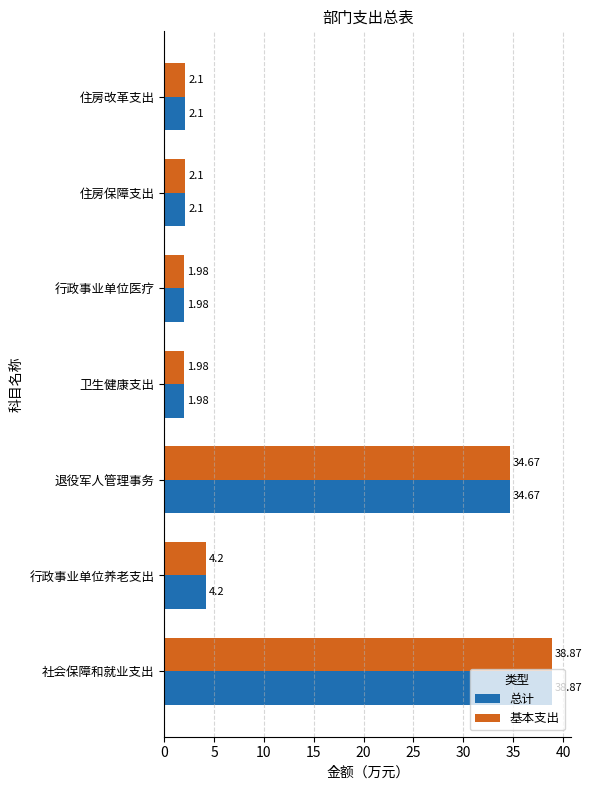

What is the total value across all series at 住房保障支出?

4.2